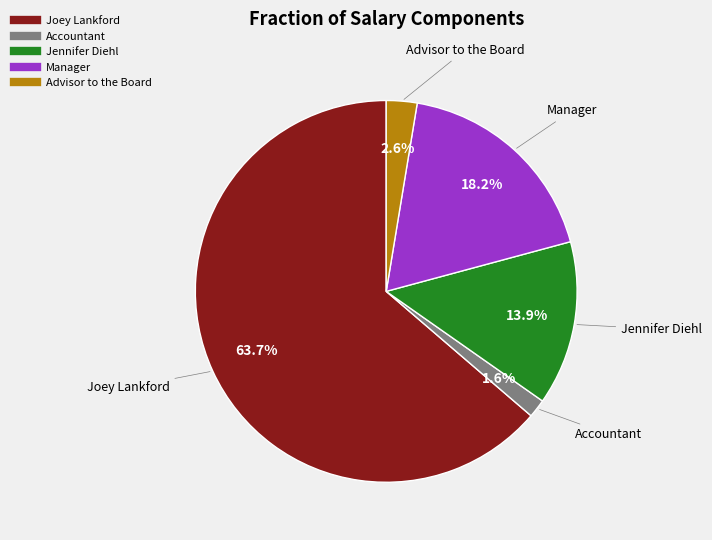

Count the number of slices in the pie.

5